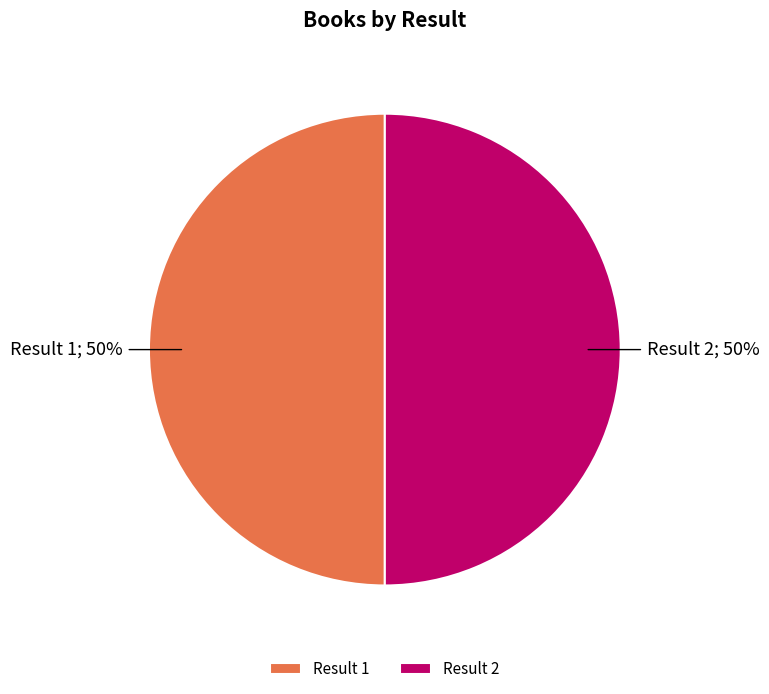

Is it true that Result 1 is 41% of the pie?

False